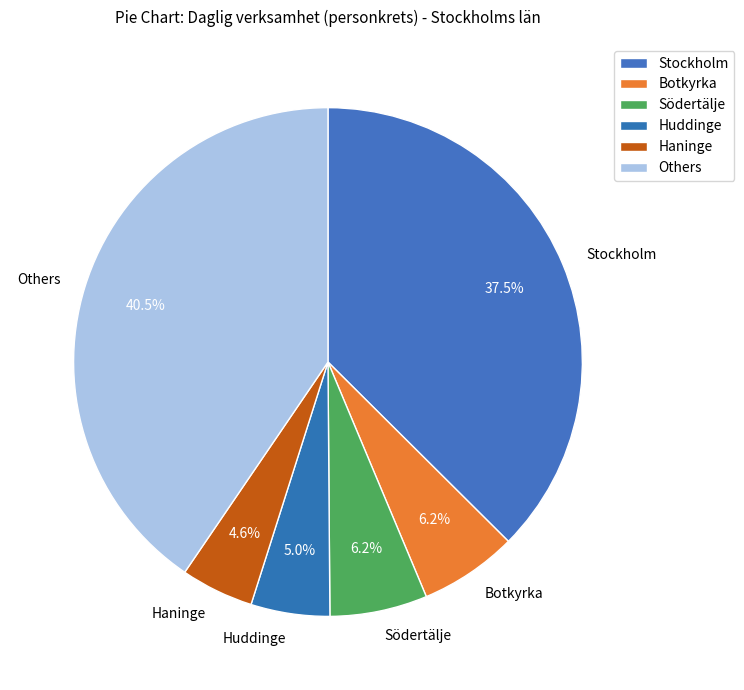

Count the number of slices in the pie.

6